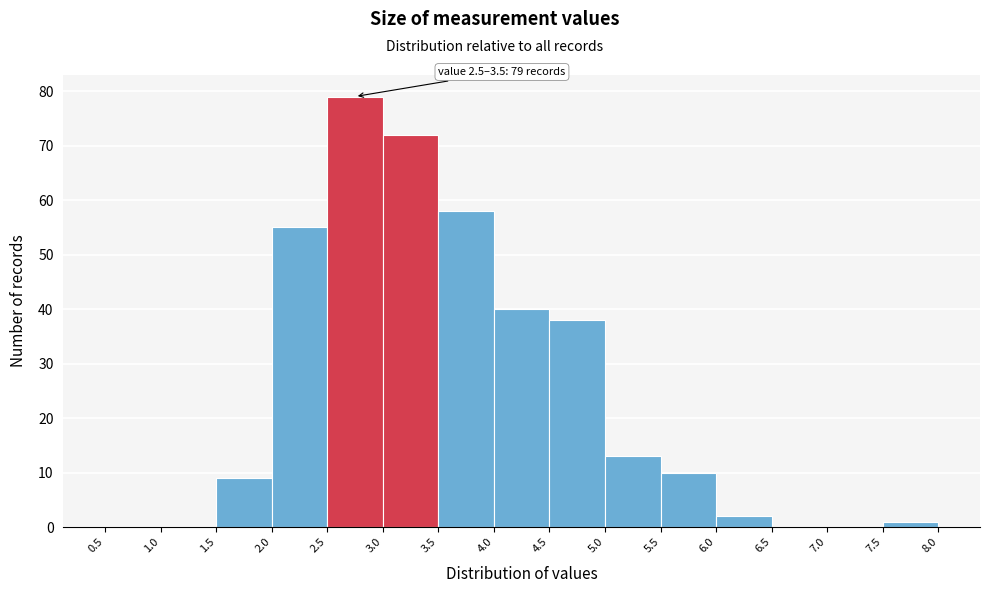

Over which range of the x-axis is the bar tallest?

2.5 to 3.0